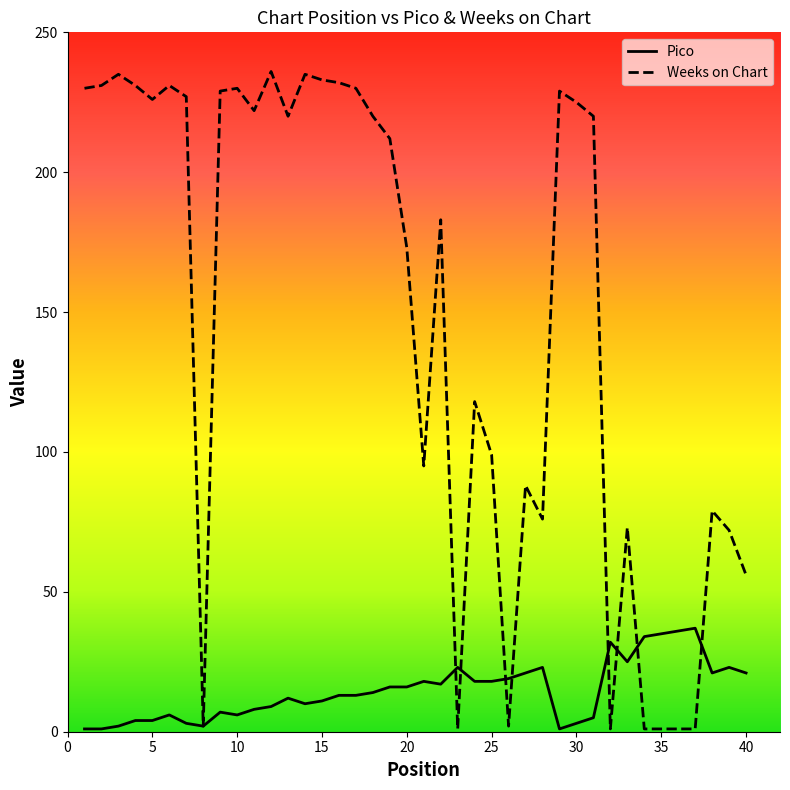

Which series has the largest total across all categories?

Weeks on Chart